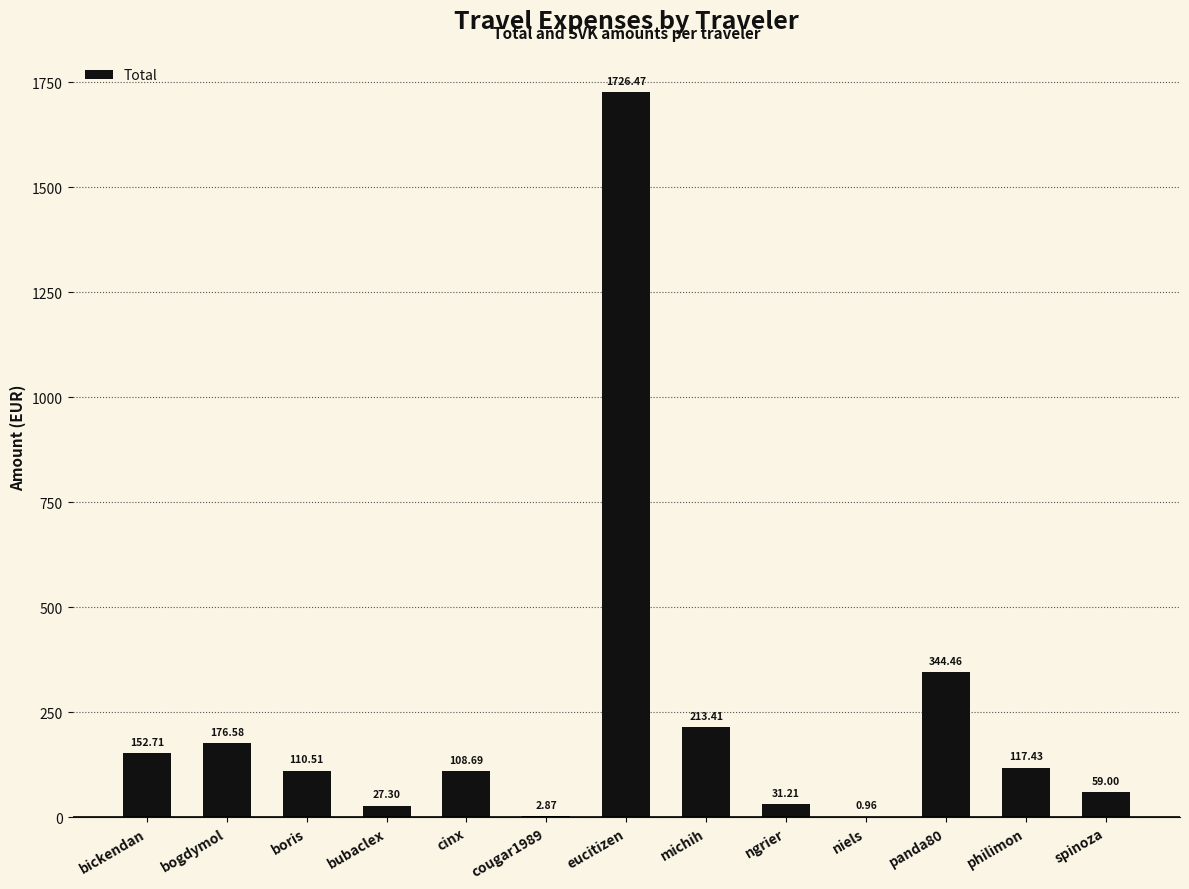

Does the chart contain stacked bars?

No